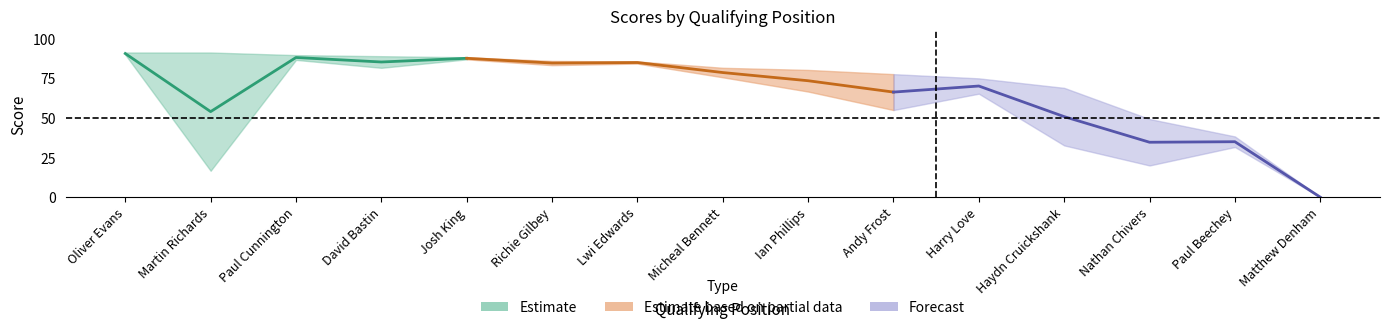

True or false: Lower Score and Highest Score intersect in this chart.

False